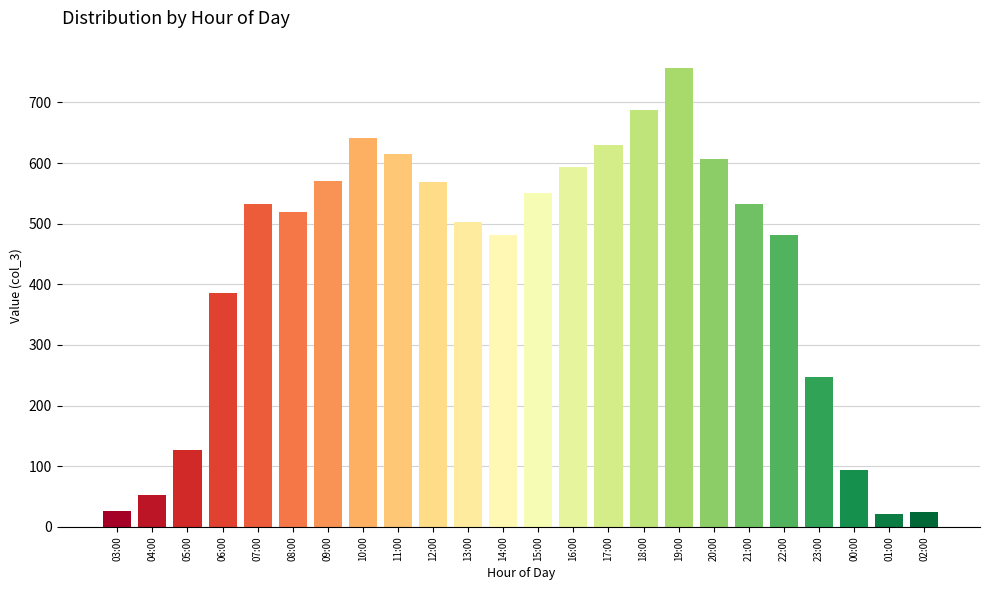

Which has a higher value, 16:00 or 10:00?

10:00